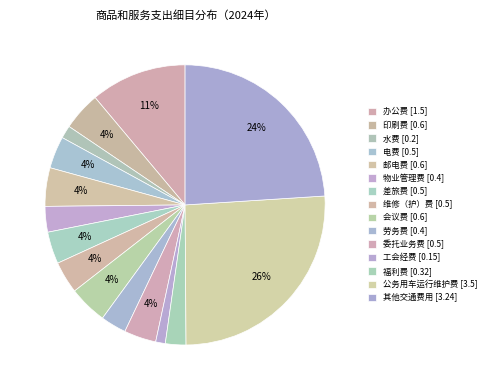

Count the number of slices in the pie.

15